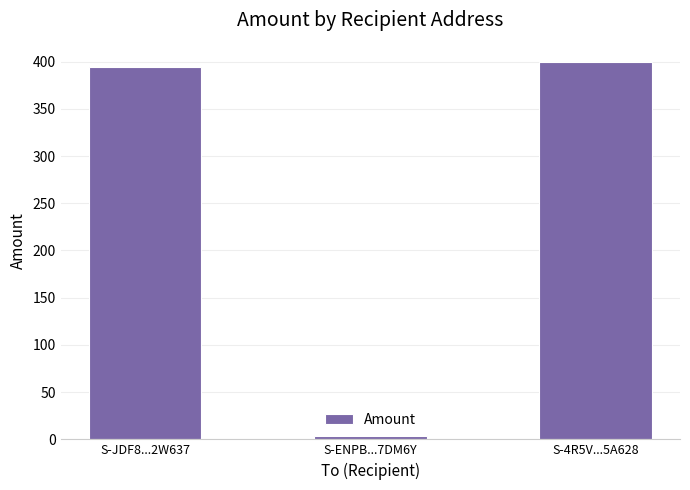

What is the sum of the values at S-ENPB...7DM6Y and S-JDF8...2W637?

398